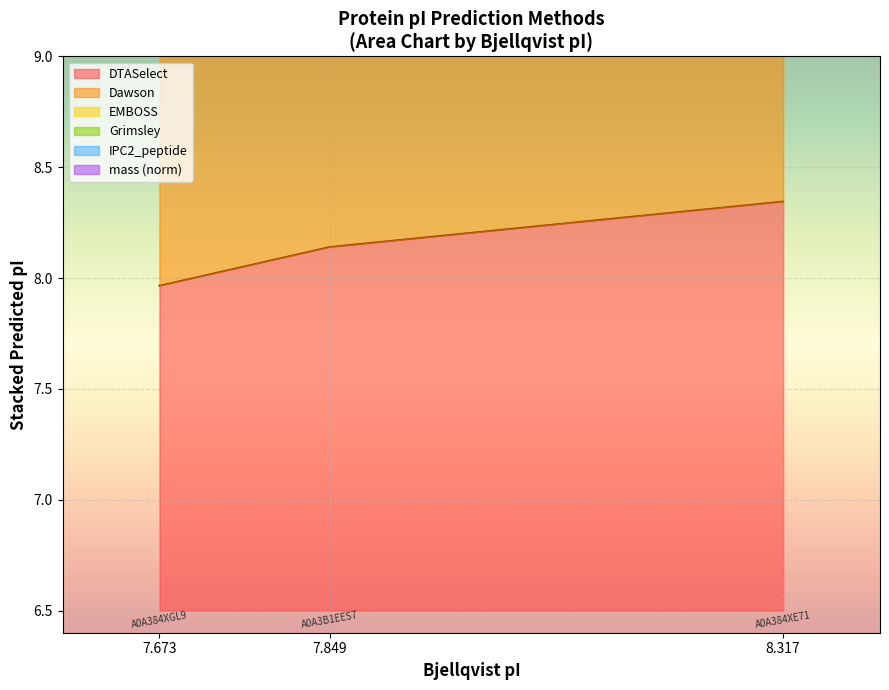

Which category has the lowest value in the DTASelect series?

7.673